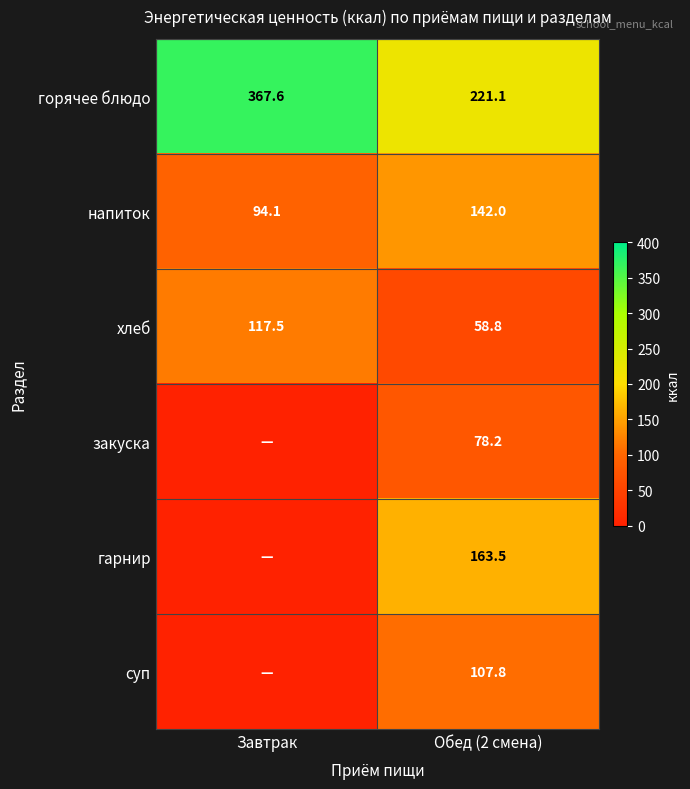

How many series are shown in this chart?

6